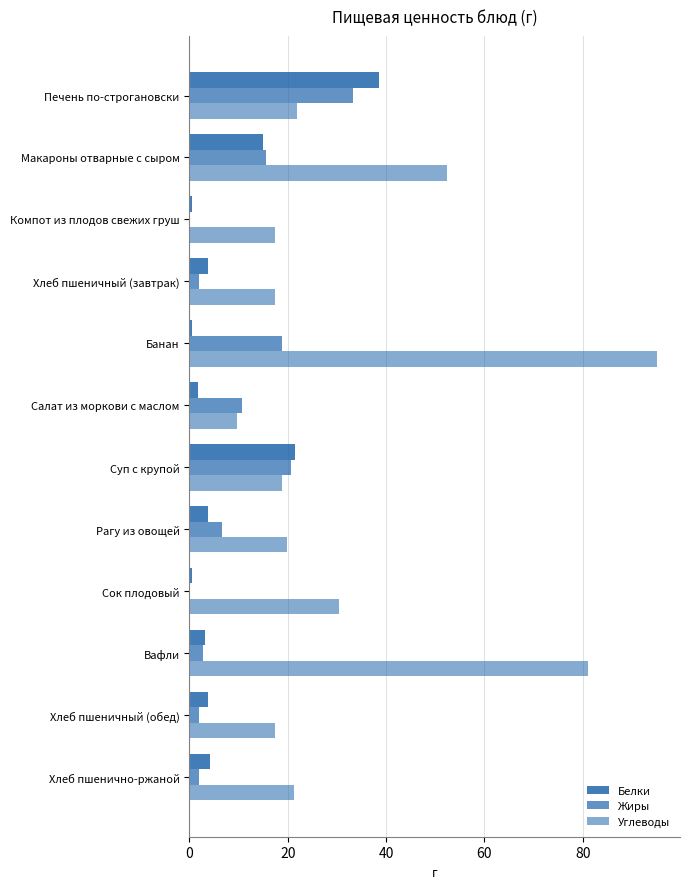

How many distinct data groups are displayed?

3